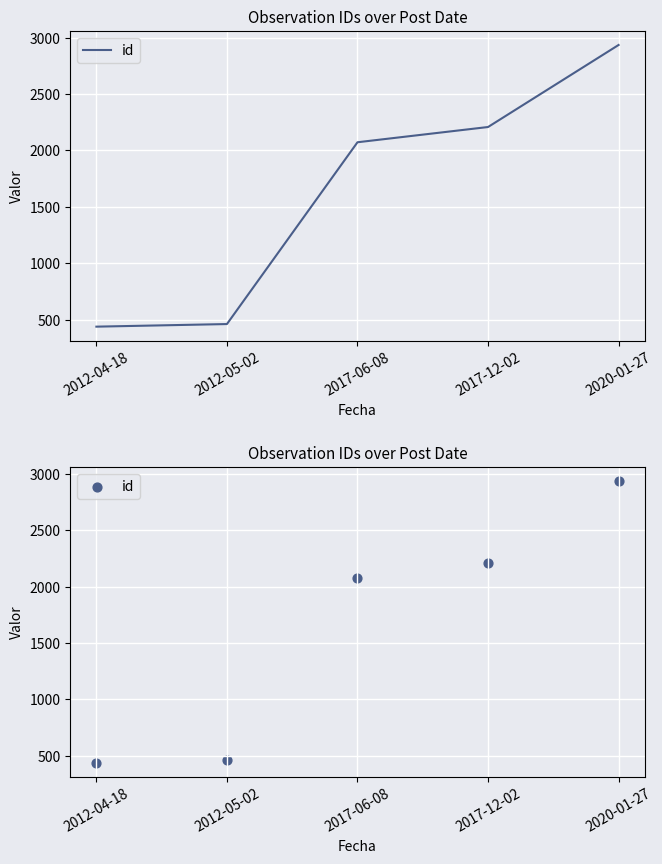

Approximately how many times larger is the value at 2020-01-27 compared to 2017-06-08?

1.4